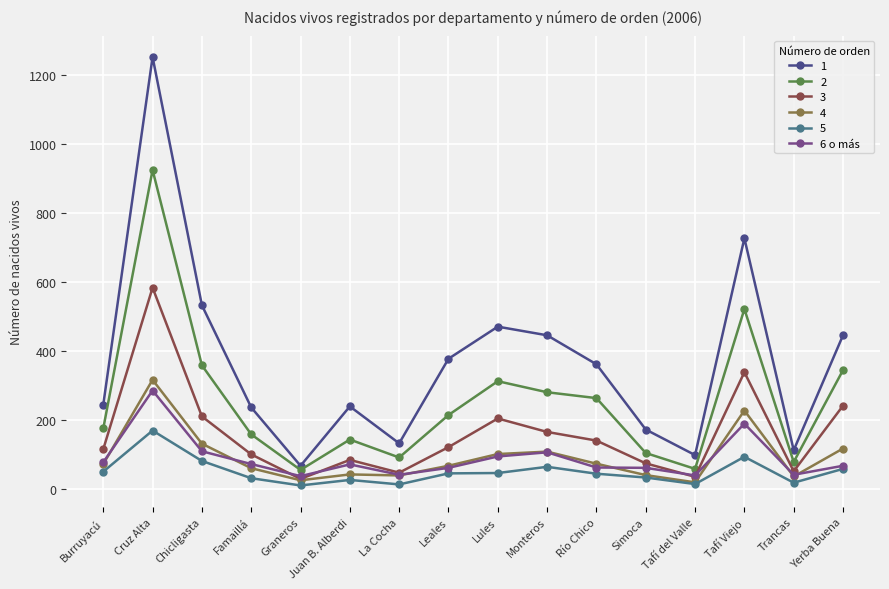

What is the label of the 11th point from the left?

Río Chico